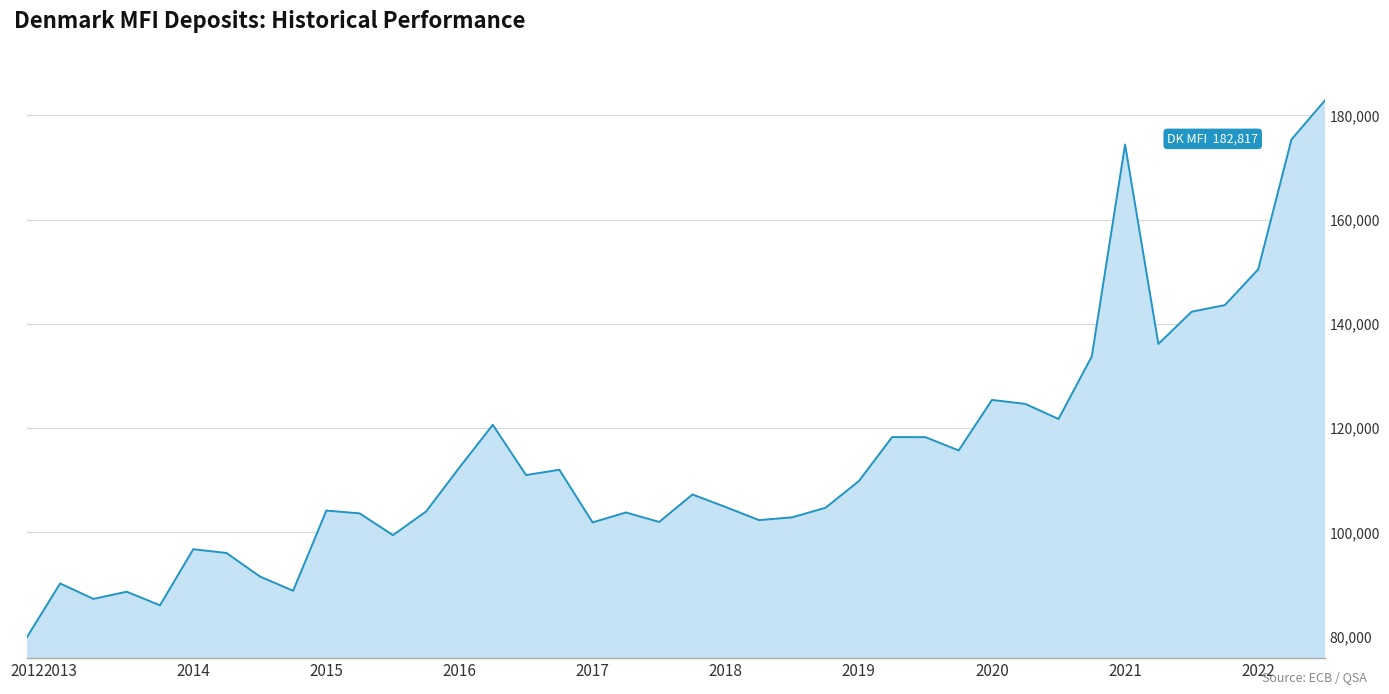

What is the smallest value displayed?

79876